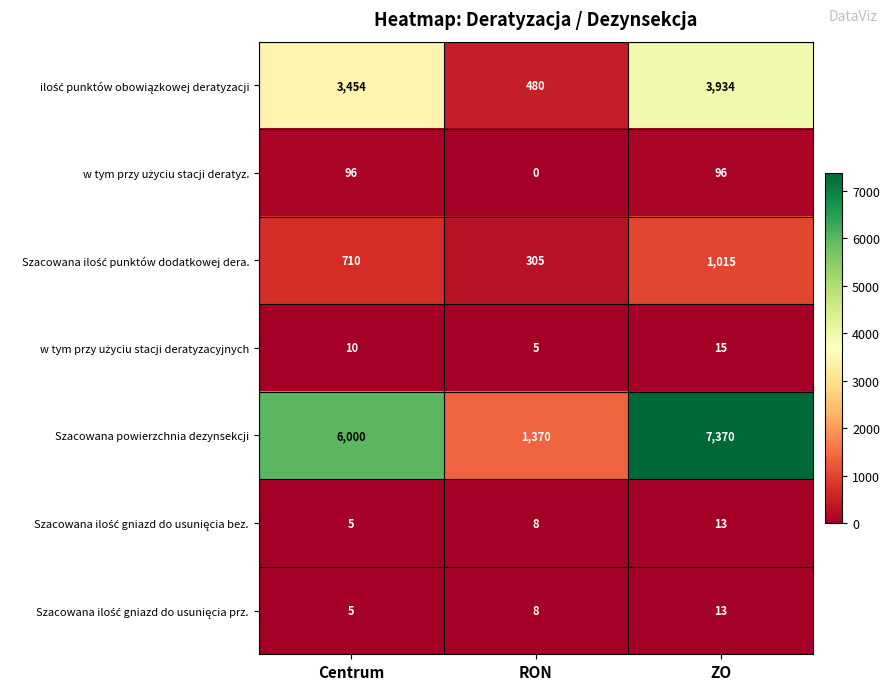

Count the Szacowana powierzchnia dezynsekcji values in the range 1370 to 7370.

3